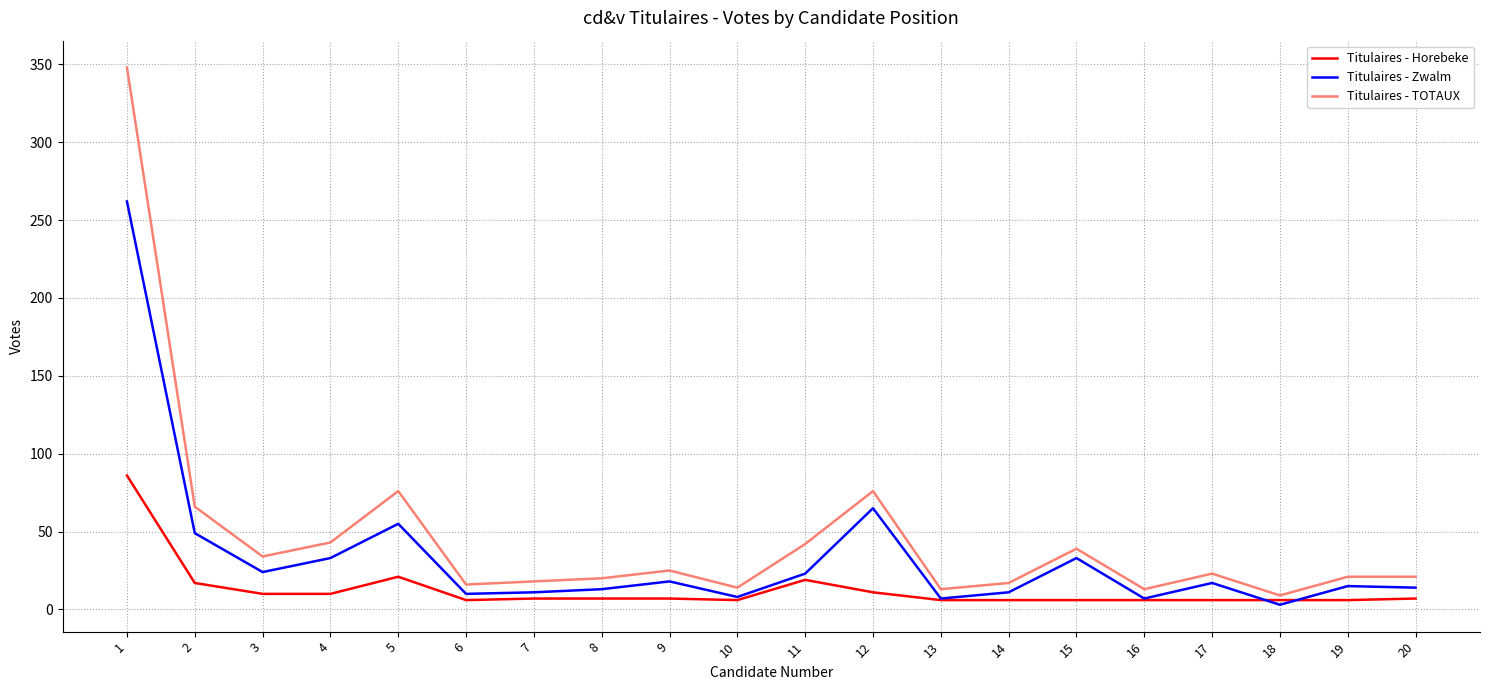

At which category is the sum across all series the highest?

1